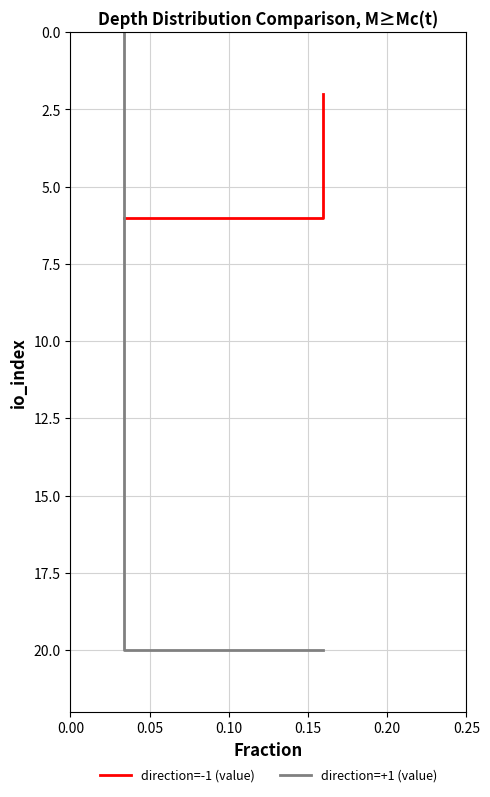

Is the value of direction=-1 (value) at 0.05 greater than the value of direction=+1 (value) at 0.00?

No